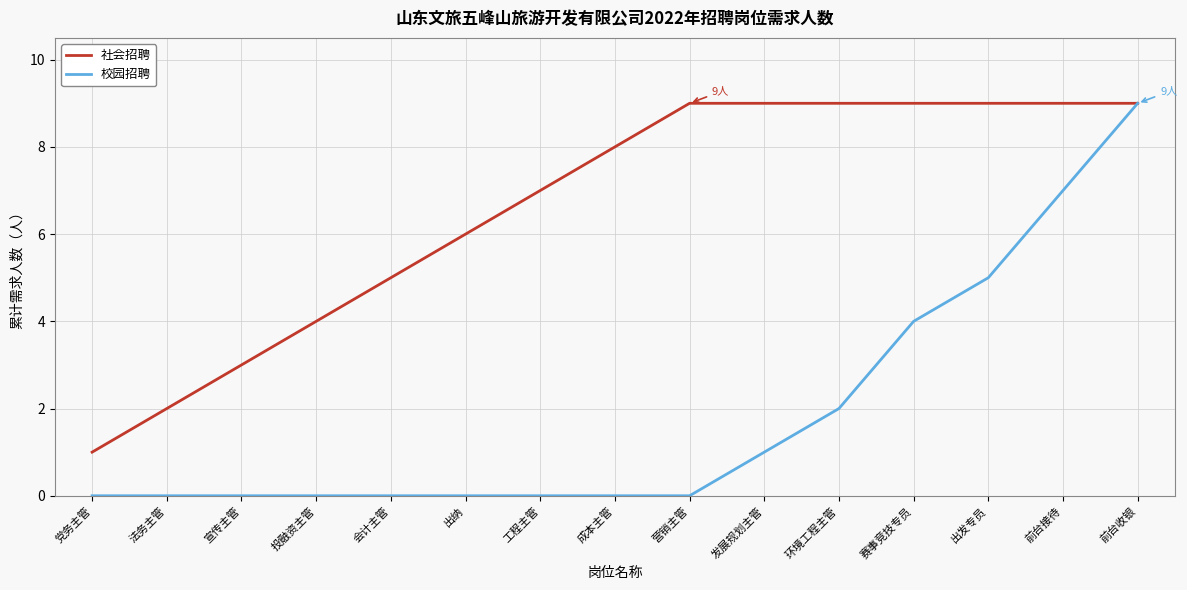

What value does the 社会招聘 series have at 赛事竞技专员?

9